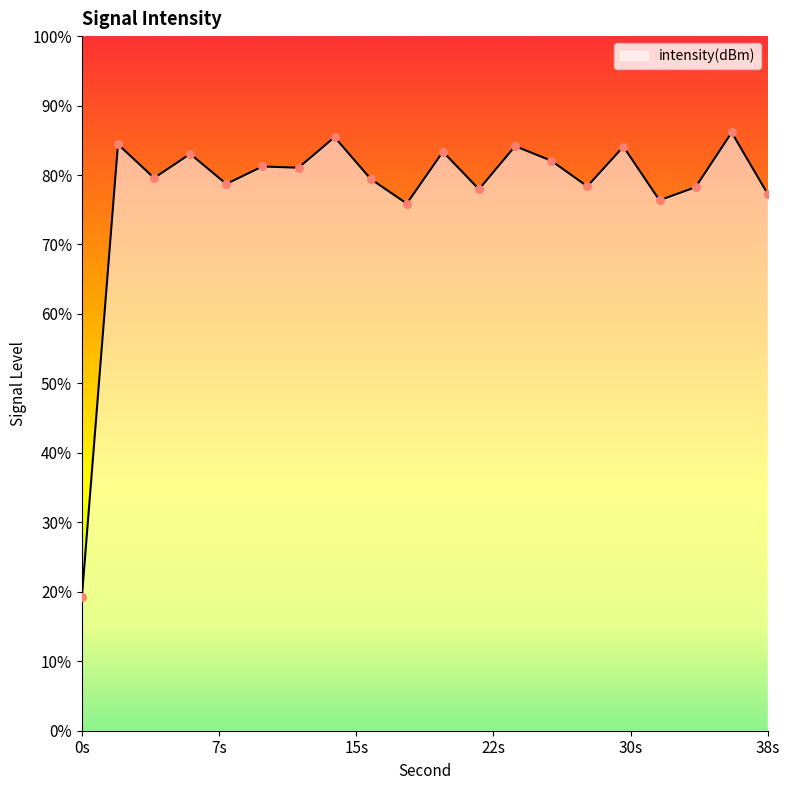

Between 36 and 10, which is larger?

36